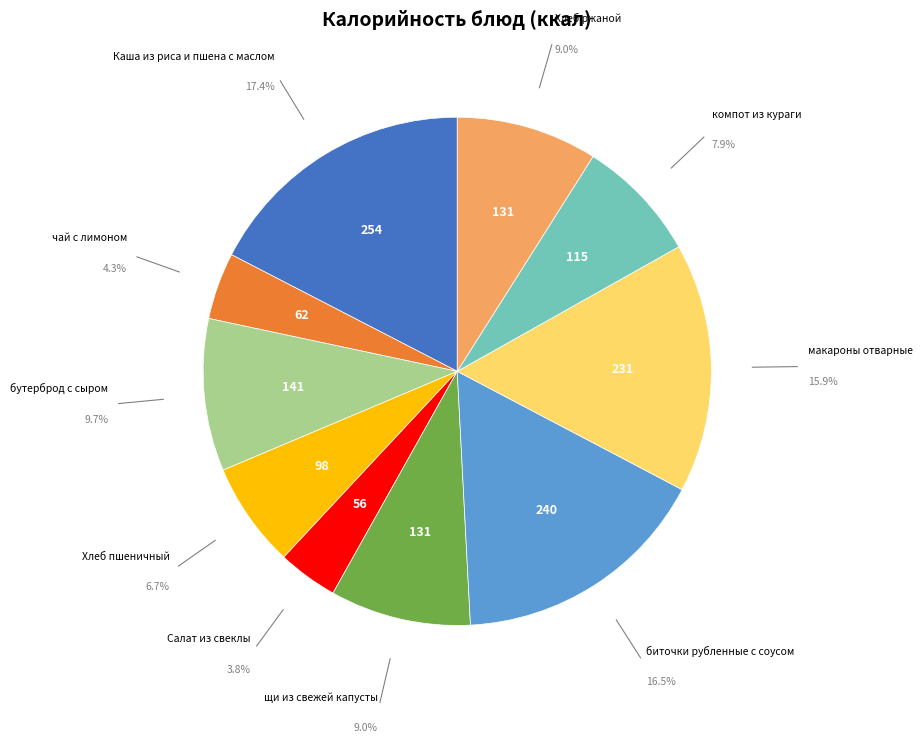

The биточки рубленные с соусом slice represents 24% of the pie. True or false?

False